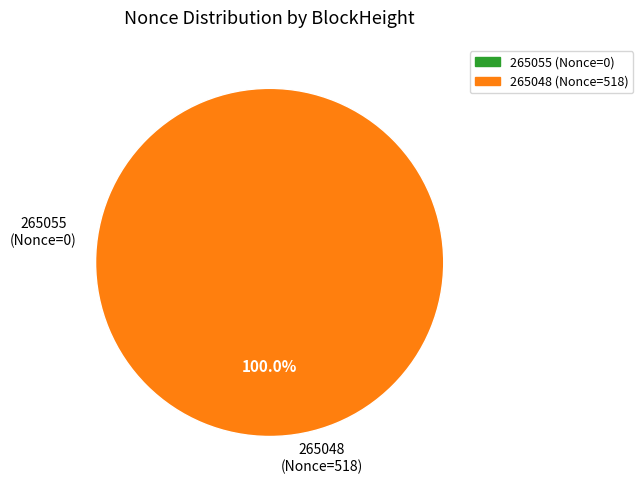

What portion of the pie excludes 265055?

100.0%